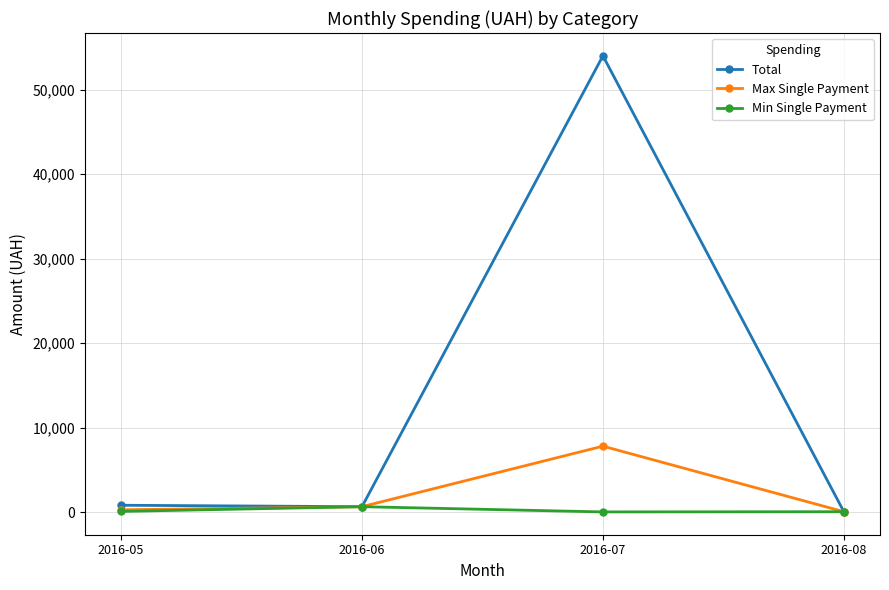

True or false: Max Single Payment has more than 0 interior local peaks.

True